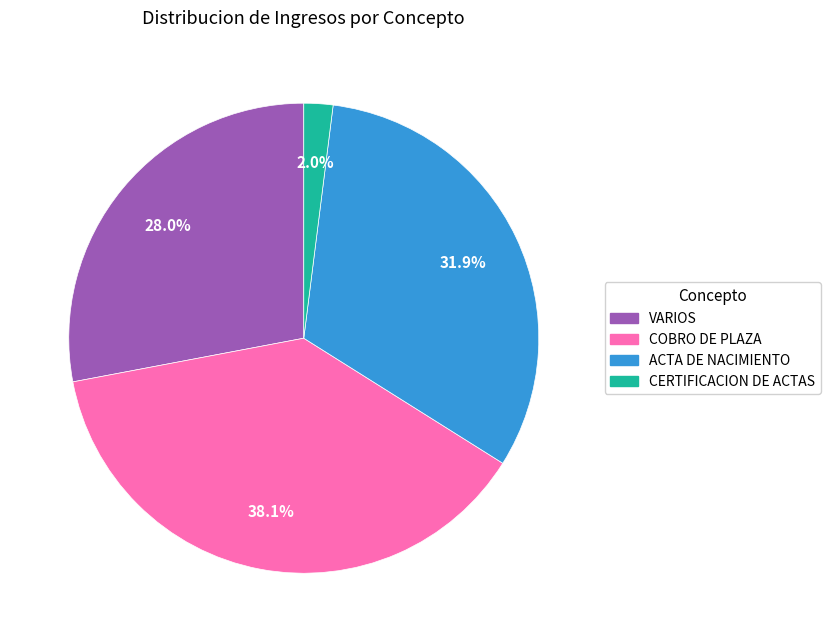

Between CERTIFICACION DE ACTAS and COBRO DE PLAZA, which is larger?

COBRO DE PLAZA